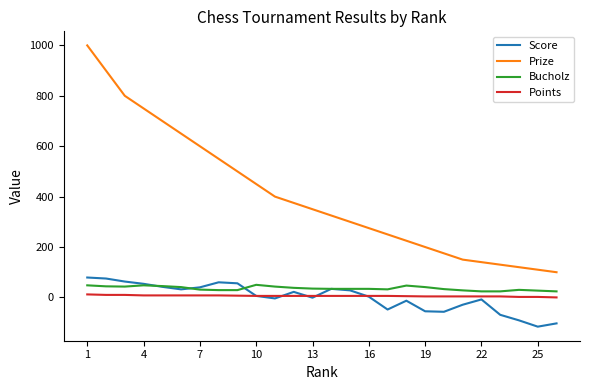

Which series has the widest spread of values?

Prize